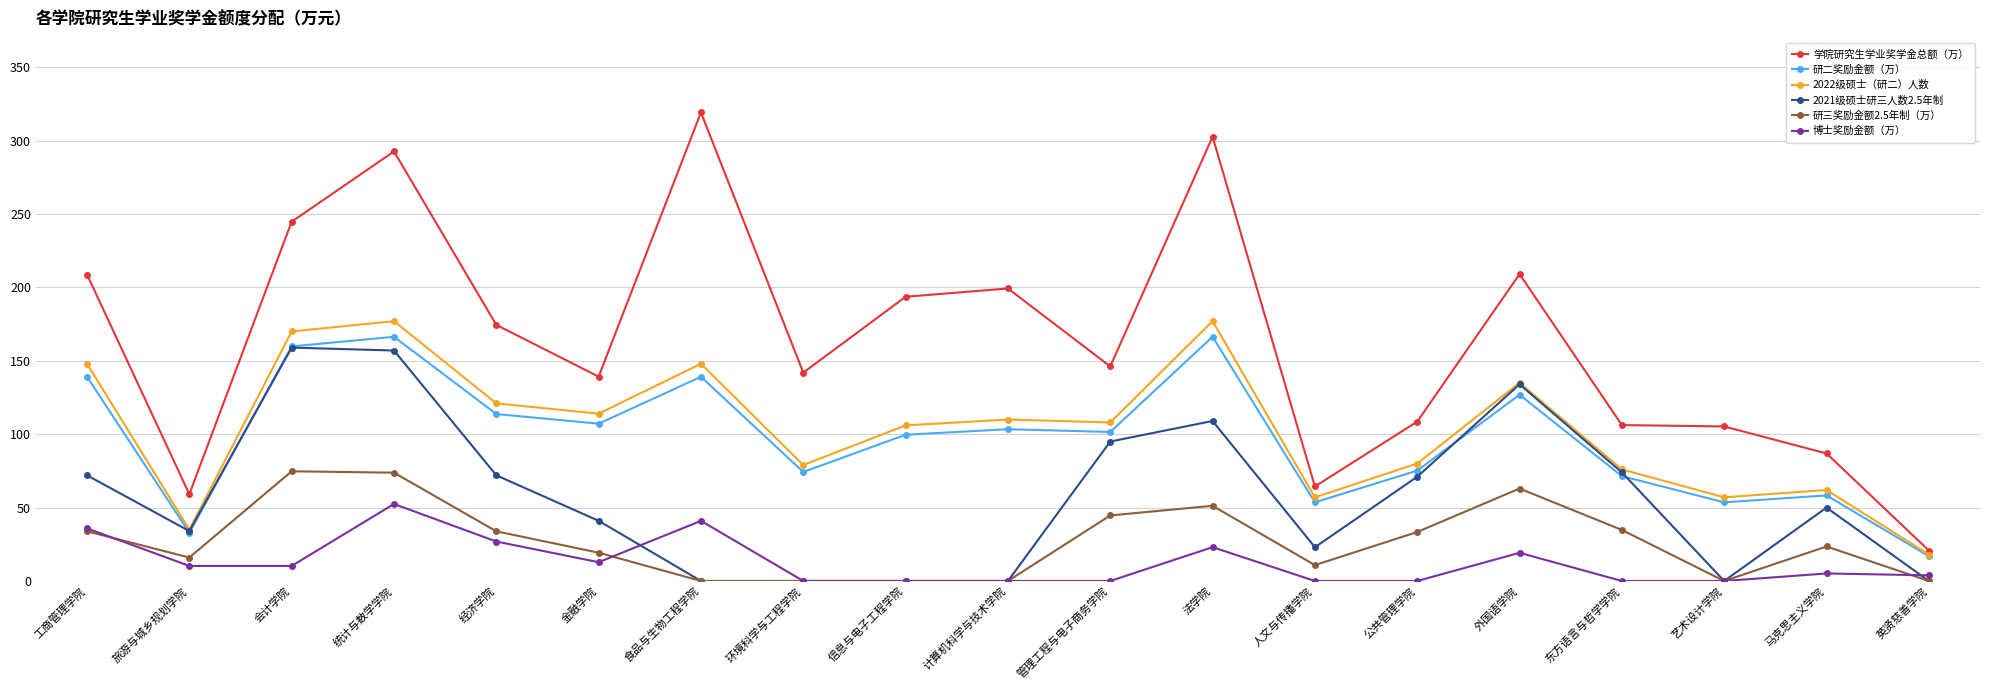

At which label does 博士奖励金额（万） reach its peak?

统计与数学学院